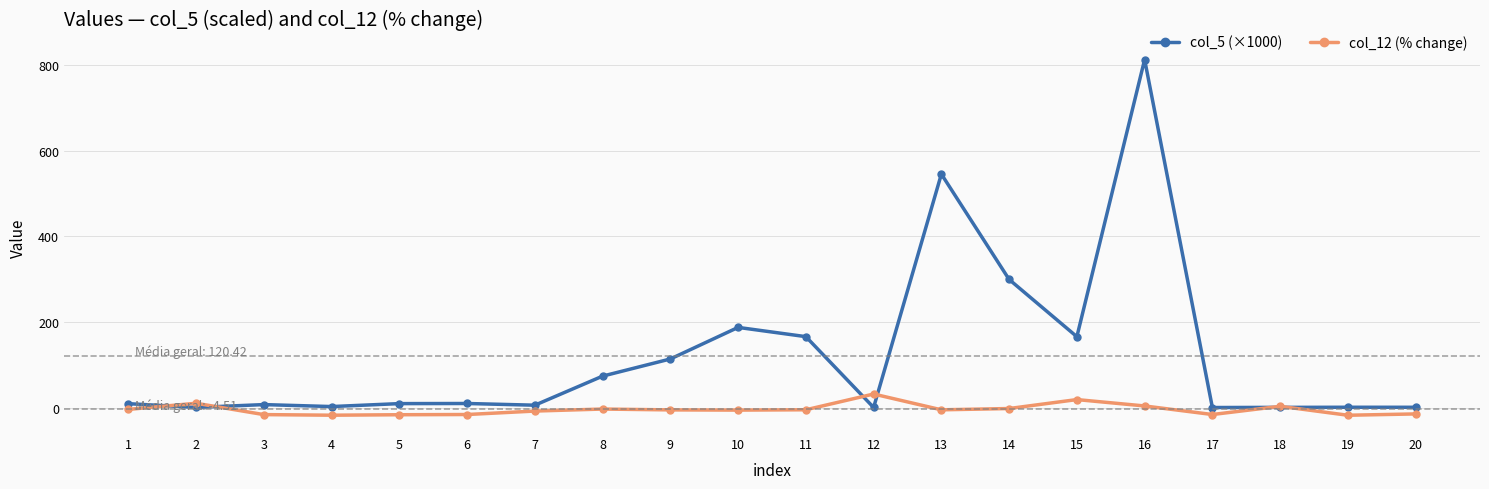

Read the col_5 (×1000) value at 2.

0.3